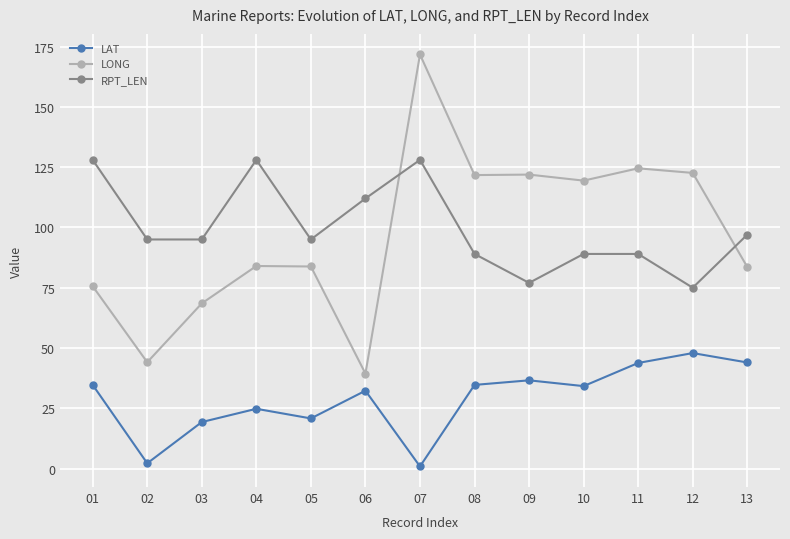

True or false: RPT_LEN has a value of 207.5 at 04.

False